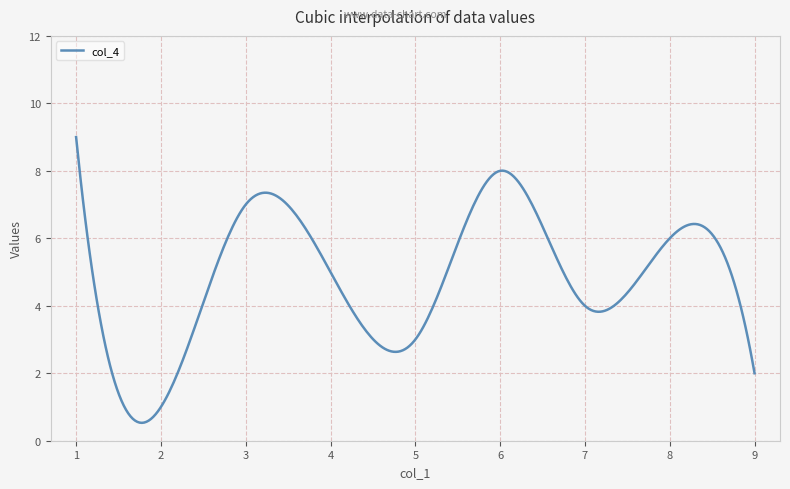

What is the maximum value shown in the chart?

9.0